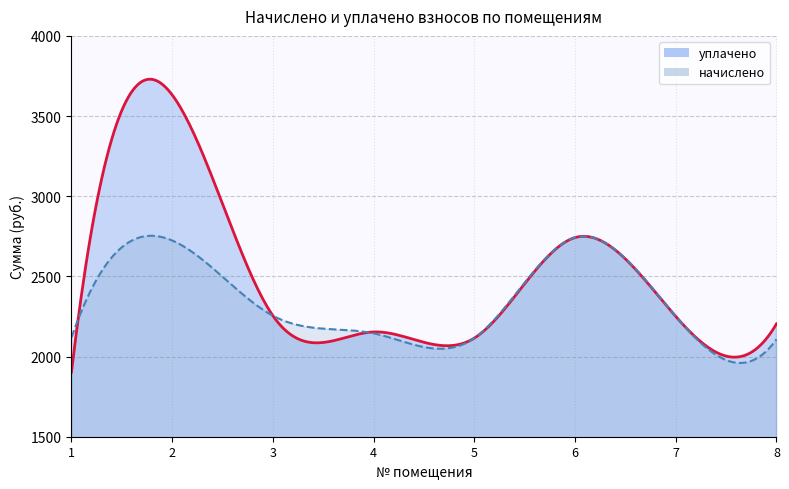

How many data points in уплачено are above 2250?

4